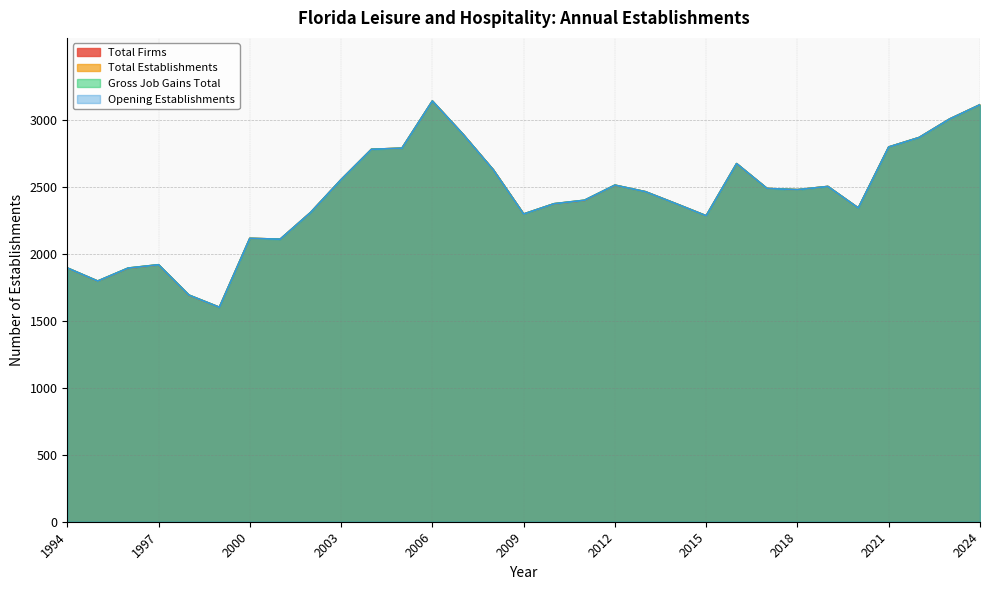

What is the minimum value shown in the chart?

1603